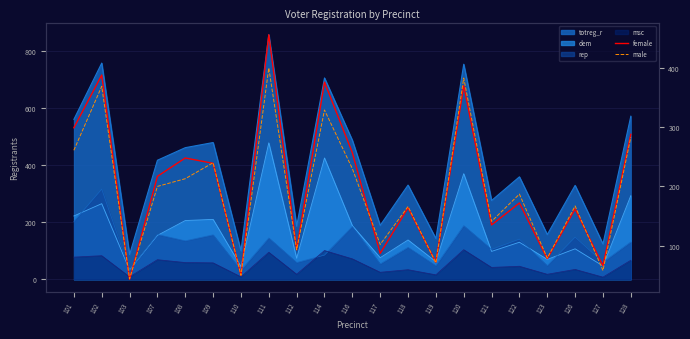

Is the value of female at 121 greater than the value of male at 126?

No